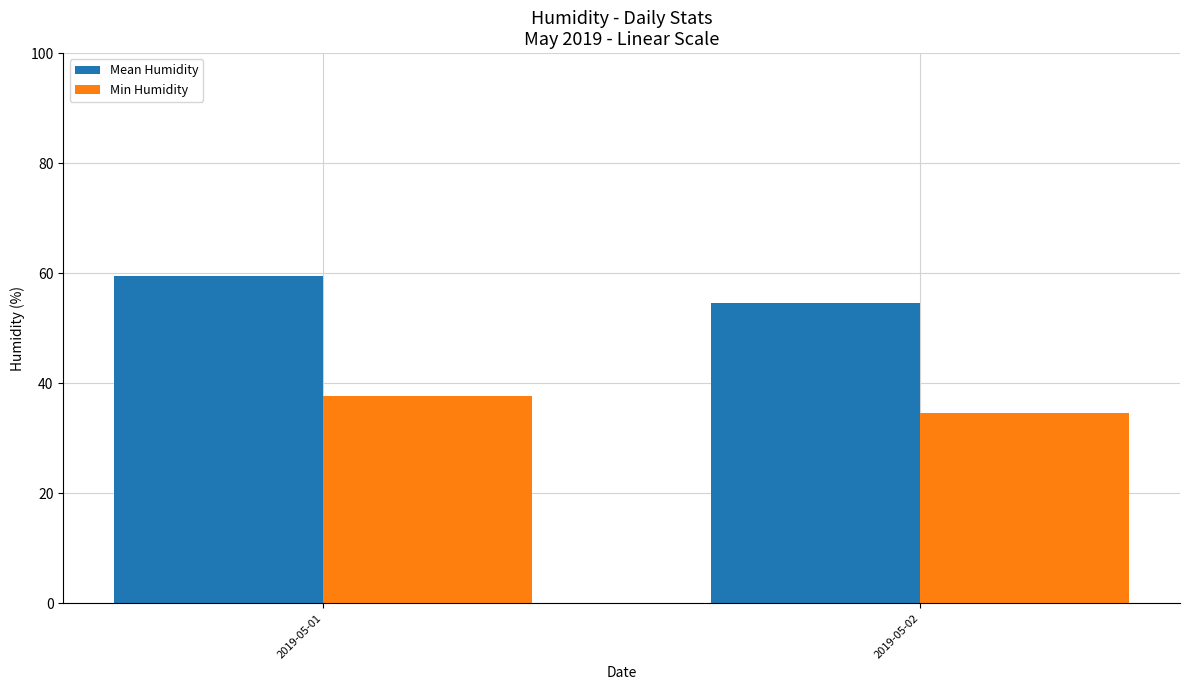

What is the sum of the Mean Humidity values at 2019-05-01 and 2019-05-02?

114.1